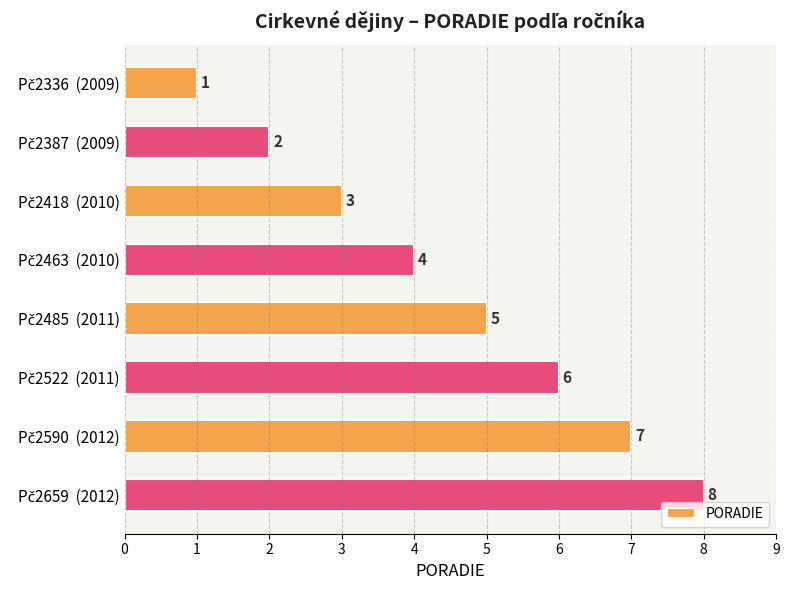

What is the greatest value displayed?

8